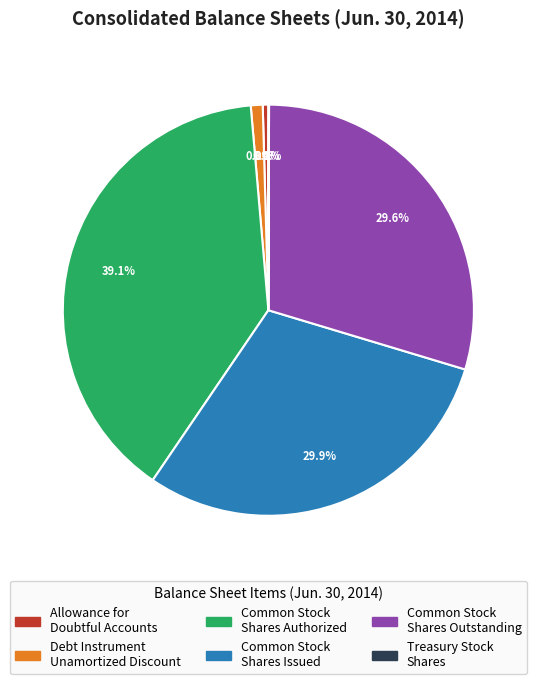

What is the largest slice in the pie chart?

Common Stock Shares Authorized